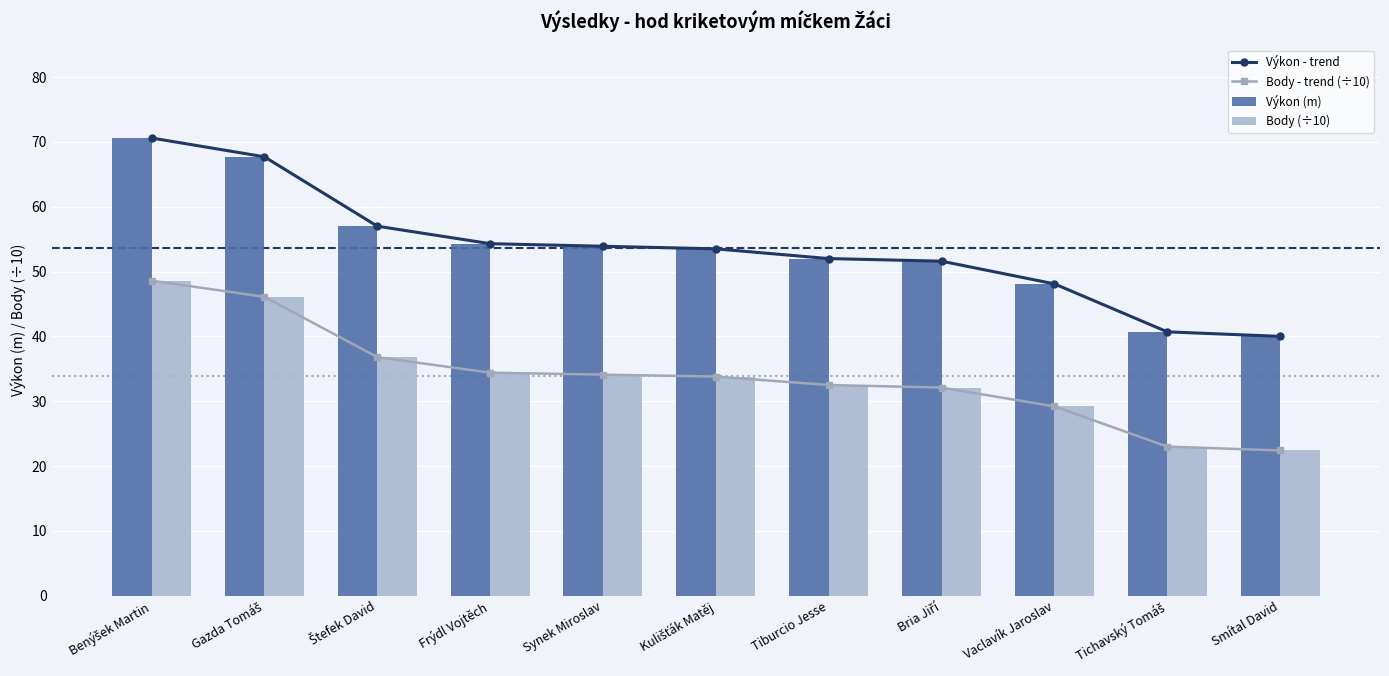

The value of Body (÷10) at Tiburcio Jesse is 32.5. True or false?

True